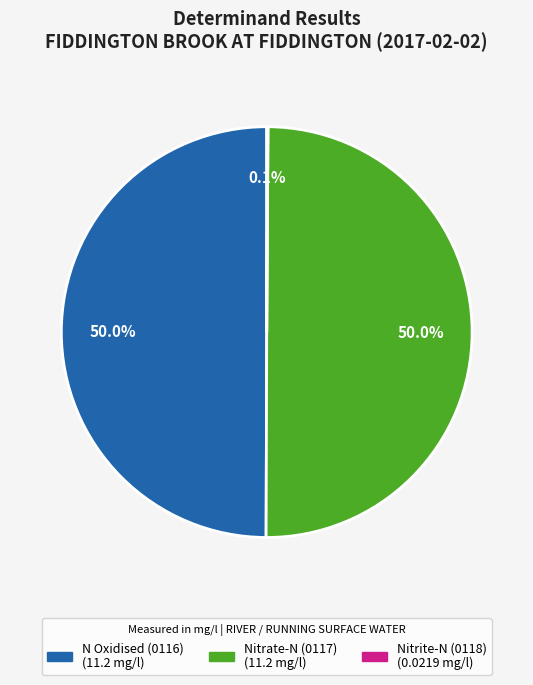

What portion of the pie excludes Nitrate-N (0117)?

50.0%